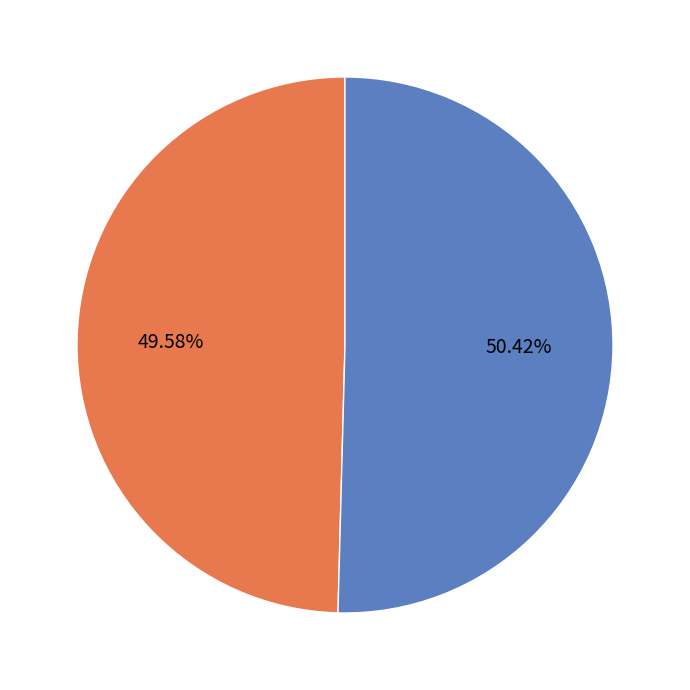

Is there any slice that represents more than half of the pie?

Yes